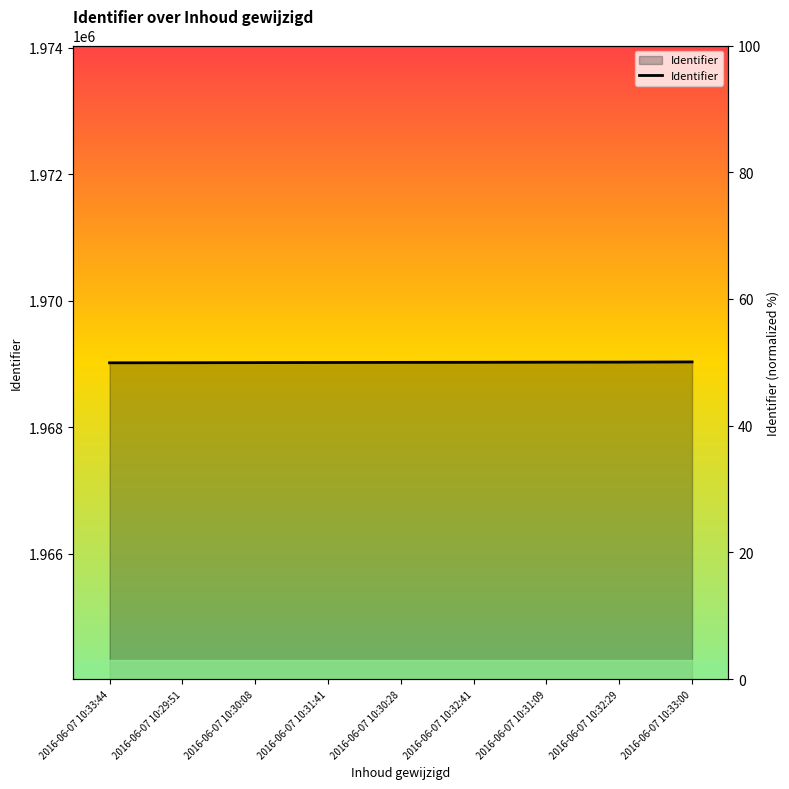

What is the difference between the values at 2016-06-07 10:33:44 and 2016-06-07 10:30:08?

3